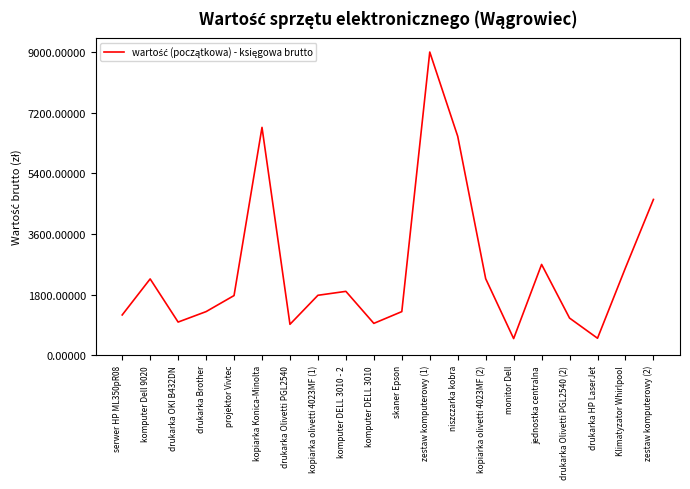

How many lines are shown in the chart?

1